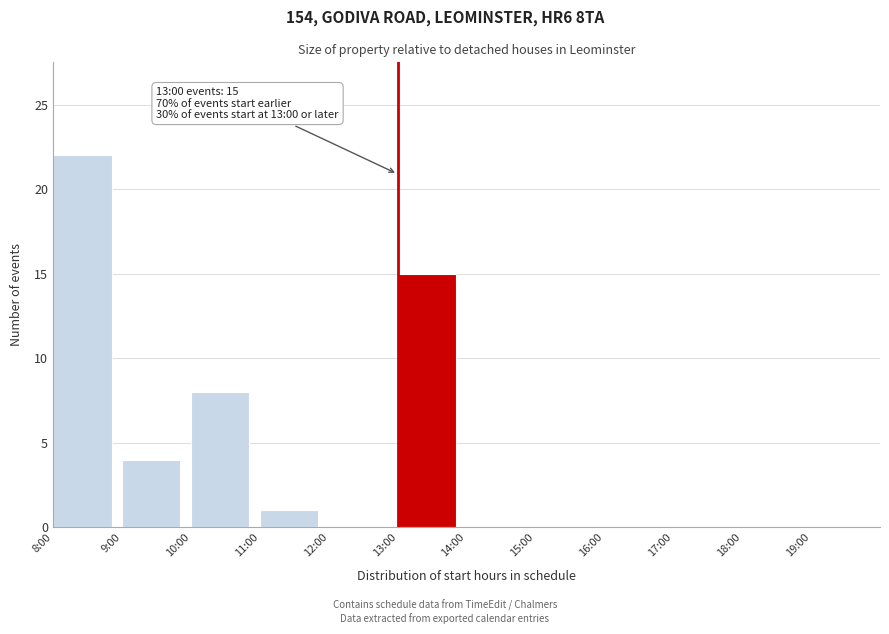

Reading right to left, list all the values displayed in this chart.

19:00=0	18:00=0	17:00=0	16:00=0	15:00=0	14:00=0	13:00=15	12:00=0	11:00=1	10:00=8	9:00=4	8:00=22